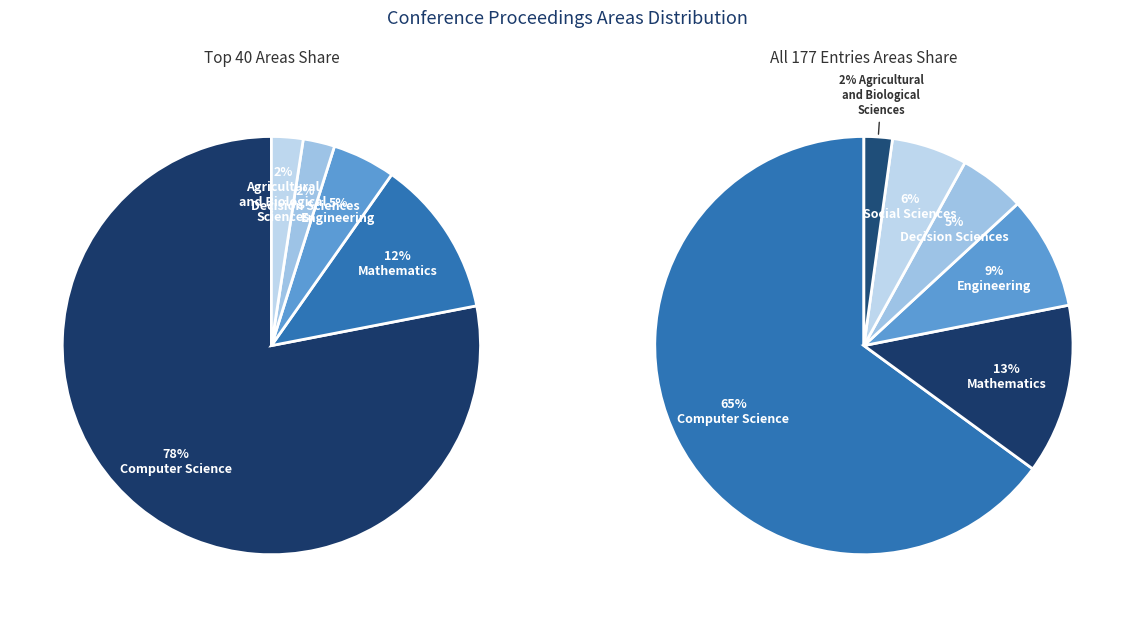

To the nearest percent, what is the difference between the Computer Science and Decision Sciences slice percentages?

60%